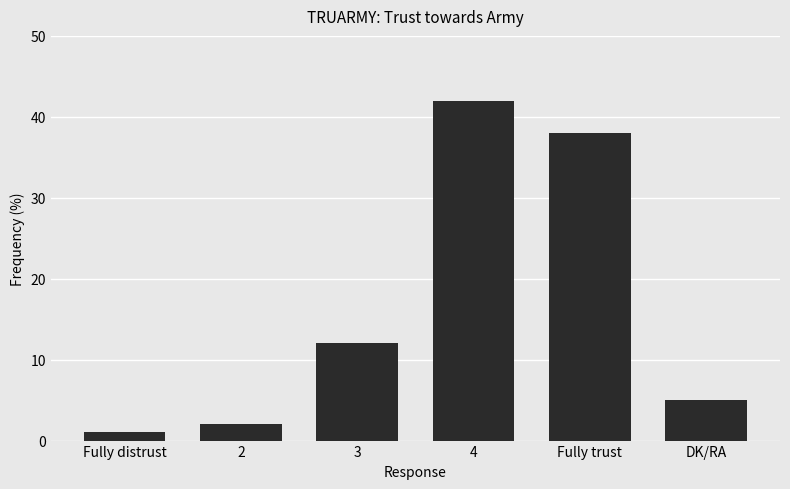

What is the difference between the second highest and second lowest values?

36